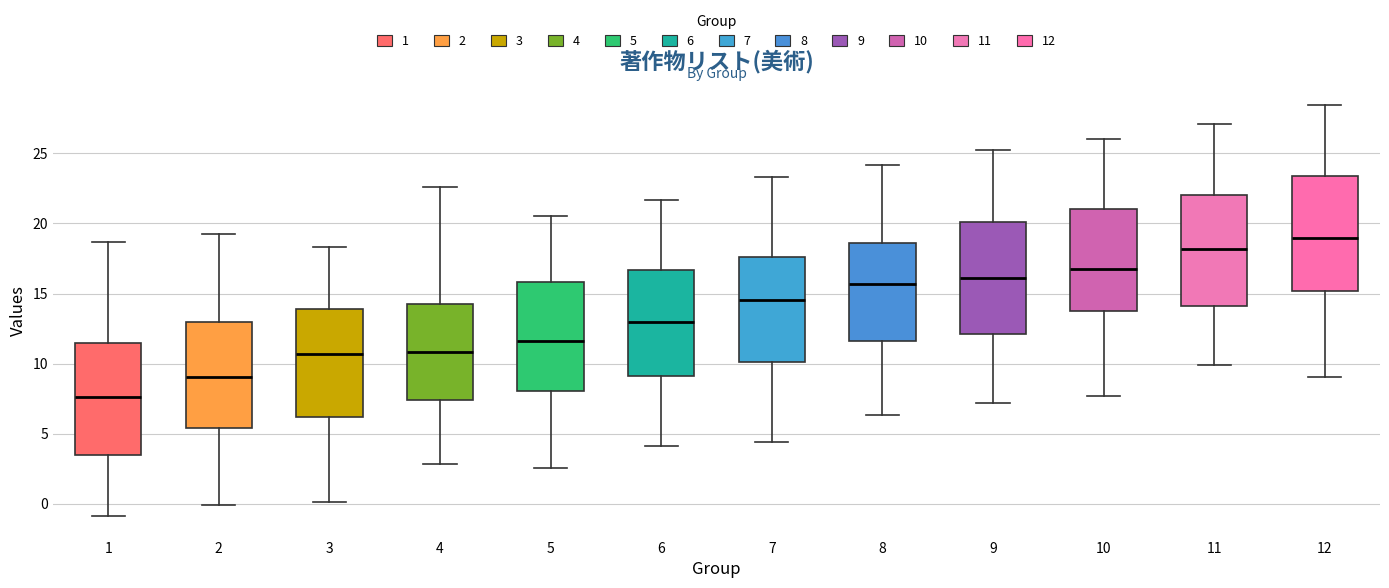

Reading left to right, transcribe this box plot: for each box, give where its median line is, the range the box spans, and where its two whiskers end, as read against the y-axis. The values are not printed on the chart, so give them approximately, as read against the axis.

1: median 7.5, box 3.5 to 11.5, whiskers -1.0 to 18.5
2: median 9.0, box 5.5 to 13.0, whiskers 0.0 to 19.0
3: median 10.5, box 6.0 to 14.0, whiskers 0.0 to 18.5
4: median 11.0, box 7.5 to 14.5, whiskers 3.0 to 22.5
5: median 11.5, box 8.0 to 16.0, whiskers 2.5 to 20.5
6: median 13.0, box 9.0 to 16.5, whiskers 4.0 to 21.5
7: median 14.5, box 10.0 to 17.5, whiskers 4.5 to 23.5
8: median 15.5, box 11.5 to 18.5, whiskers 6.5 to 24.0
9: median 16.0, box 12.0 to 20.0, whiskers 7.0 to 25.5
10: median 17.0, box 14.0 to 21.0, whiskers 7.5 to 26.0
11: median 18.0, box 14.0 to 22.0, whiskers 10.0 to 27.0
12: median 19.0, box 15.0 to 23.5, whiskers 9.0 to 28.5